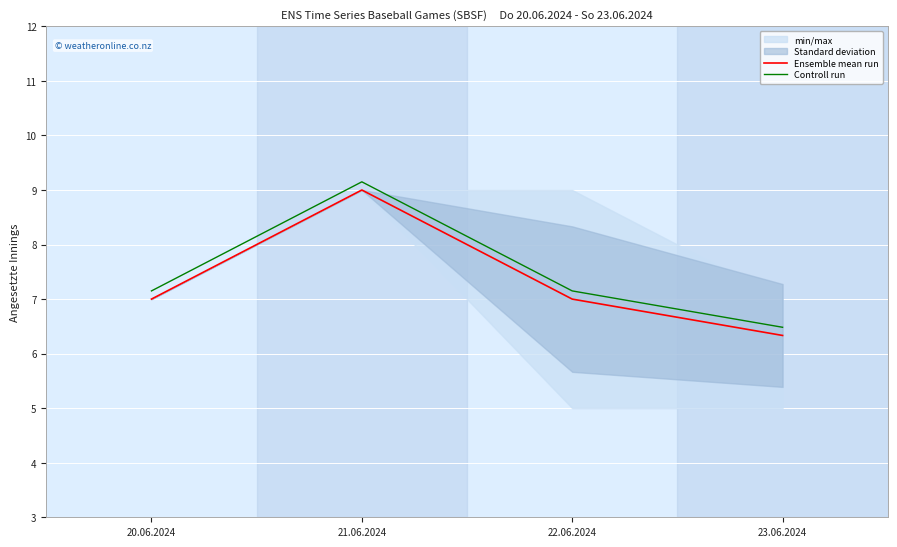

What is the spread (max minus min) of values at 22.06.2024?

0.2